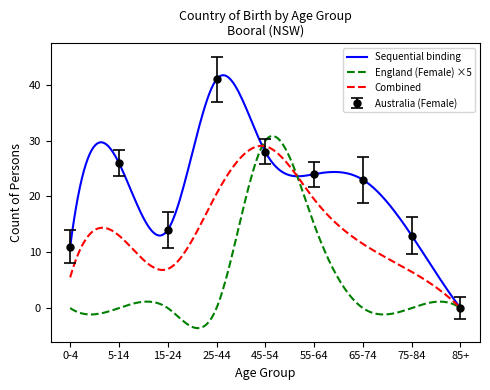

Rank the categories by value from highest to lowest.

25-44, 45-54, 5-14, 55-64, 65-74, 15-24, 75-84, 0-4, 85+